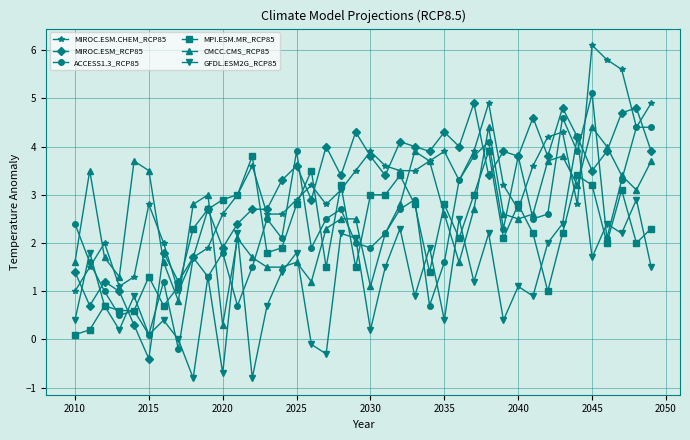

True or false: MIROC.ESM_RCP85 has more than 2 interior local peaks.

True